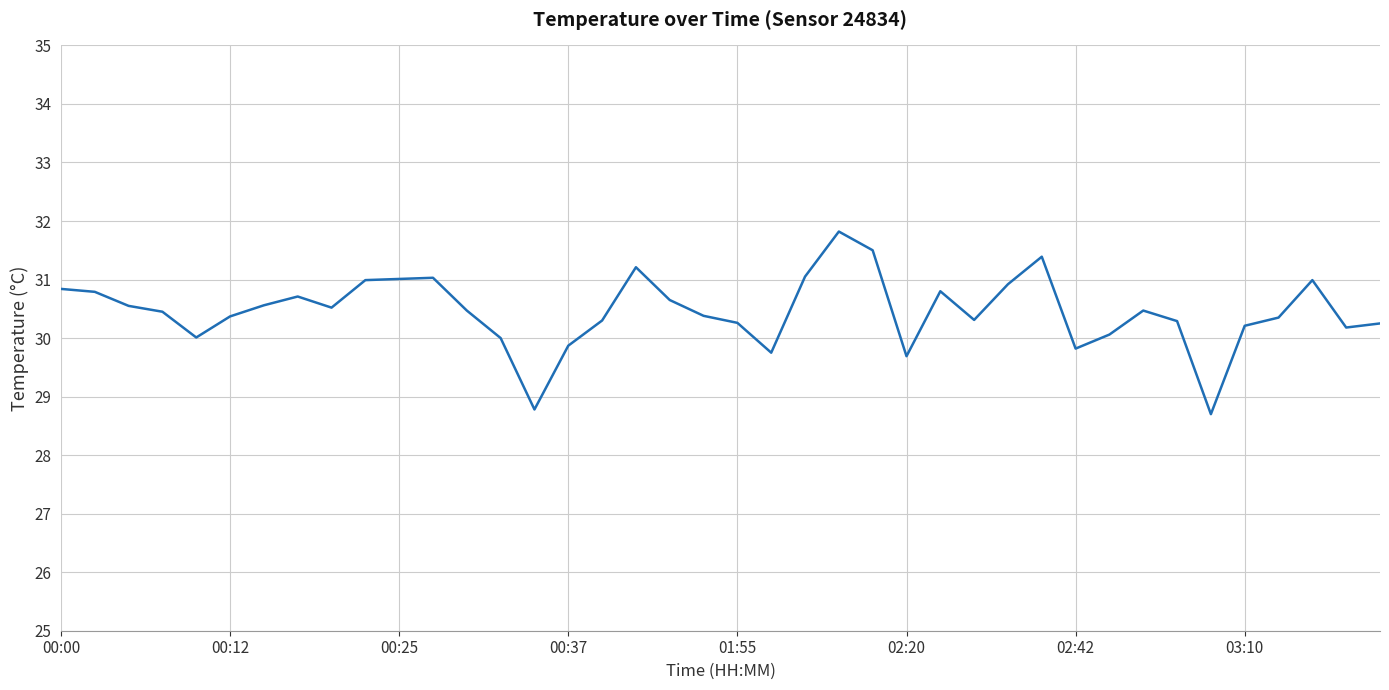

What is the difference between the maximum and minimum values?

3.1